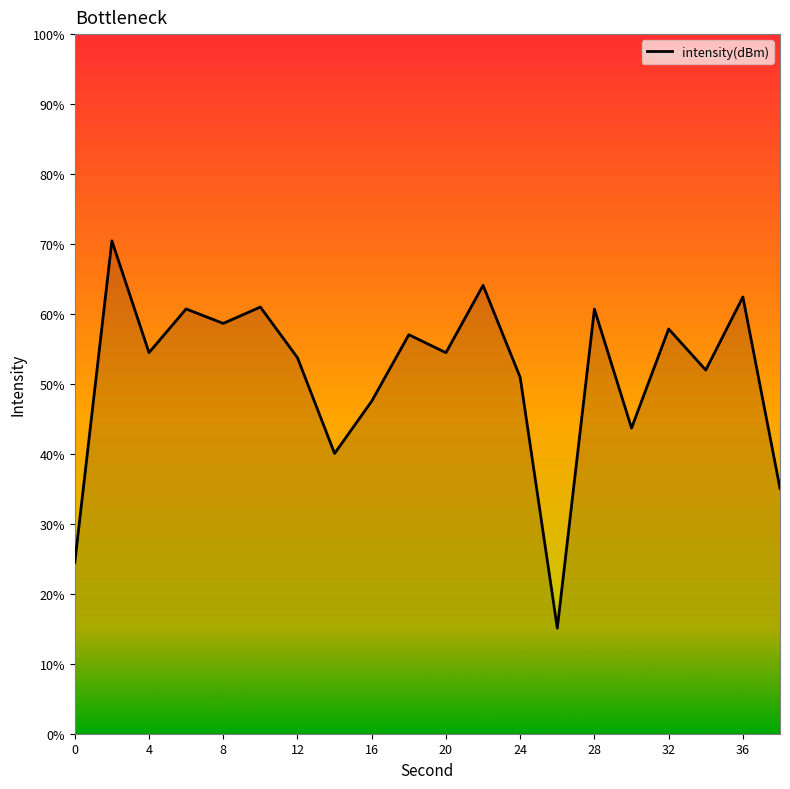

What is the difference between the maximum and minimum values?

55.4